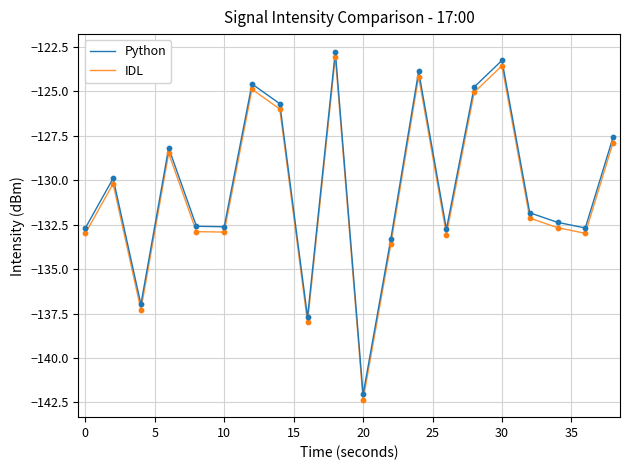

True or false: IDL and Python intersect in this chart.

False